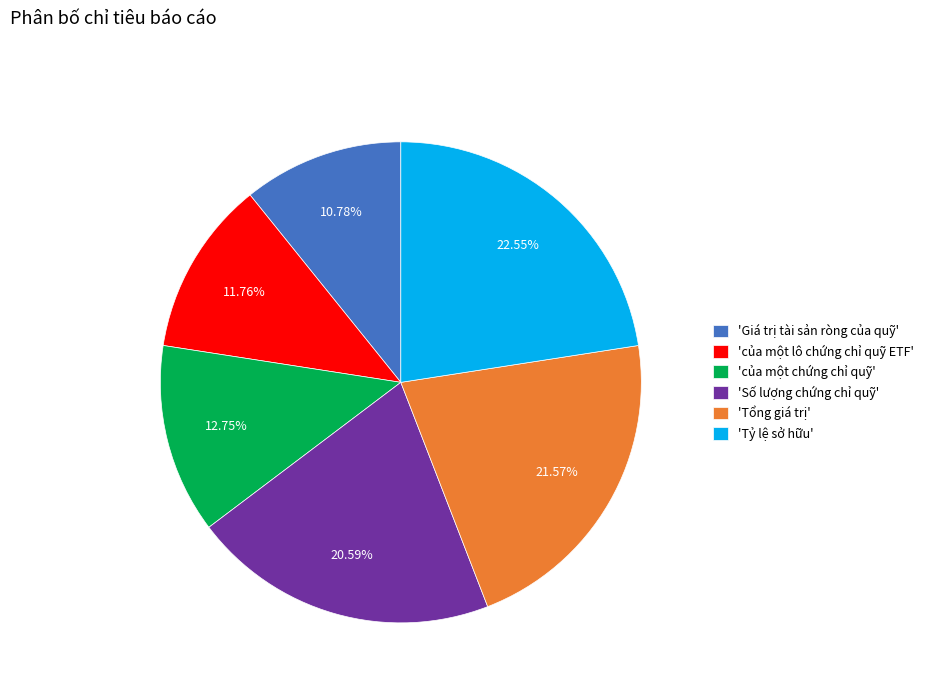

To the nearest percent, what is the difference between the largest and smallest slice percentages?

12%